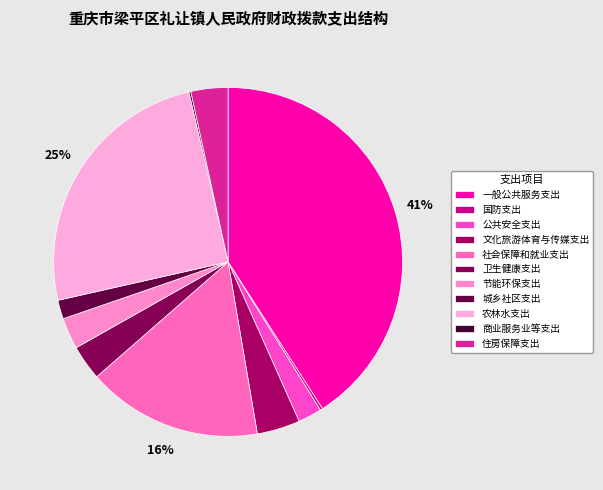

How many slices are in this pie chart?

11